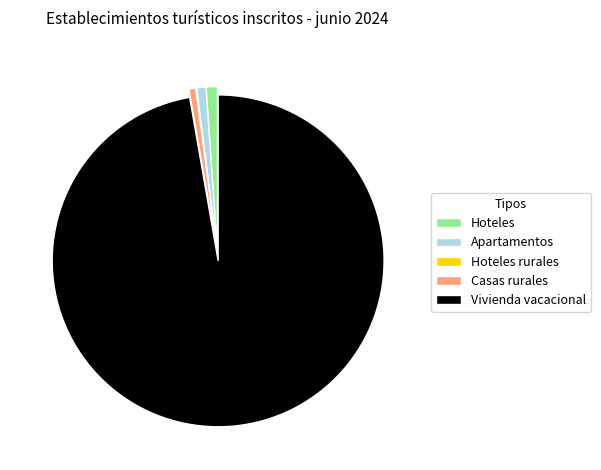

Do Hoteles and Casas rurales together represent more than half of the pie?

No